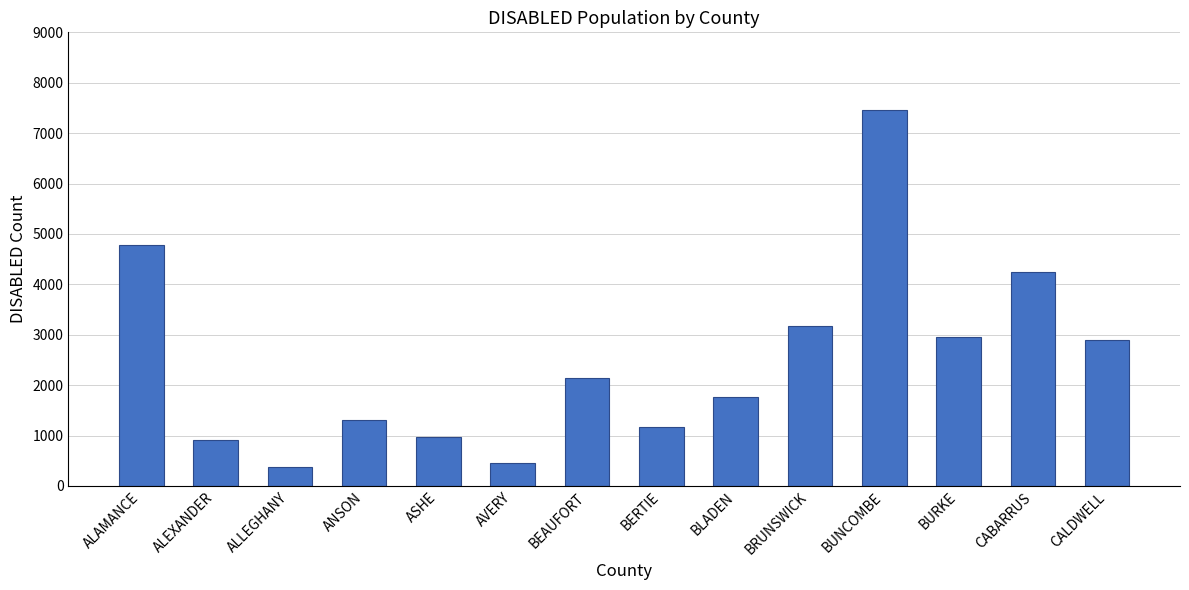

Between BLADEN and ASHE, which is larger?

BLADEN